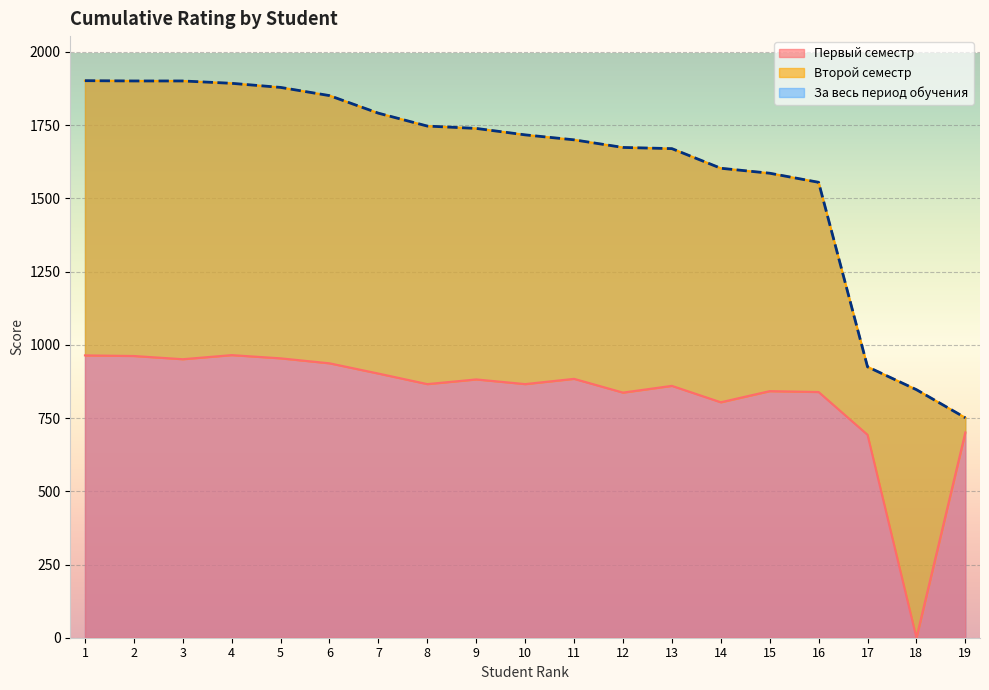

The Первый семестр series shows 701 at 19. True or false?

True